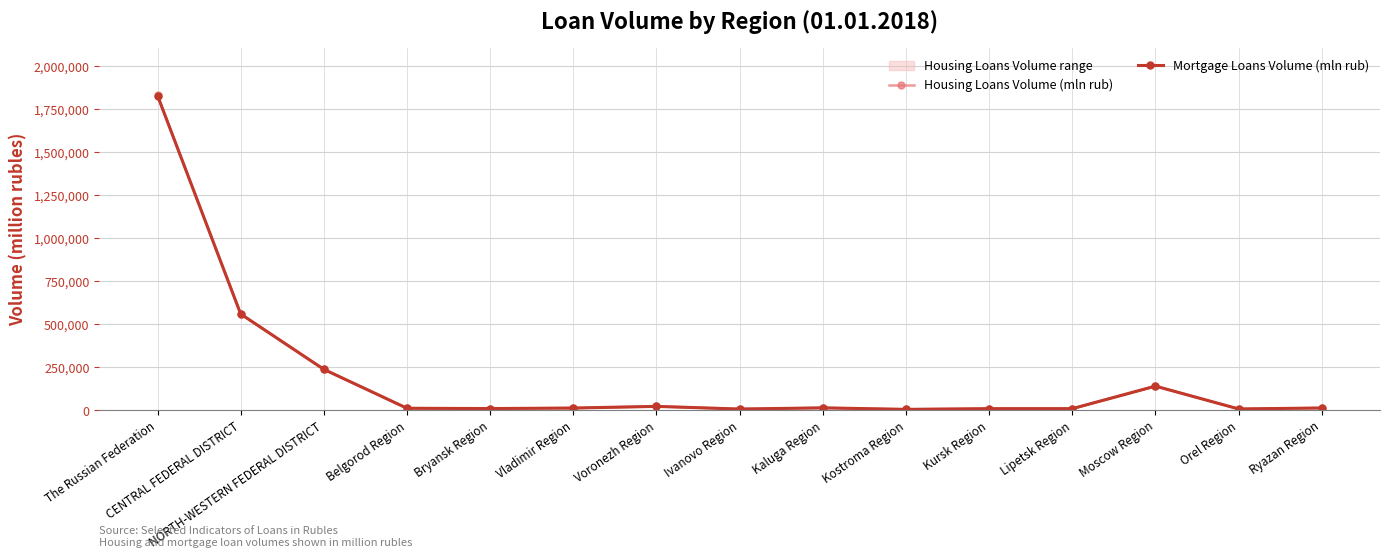

At how many categories does at least one series exceed 670991?

1